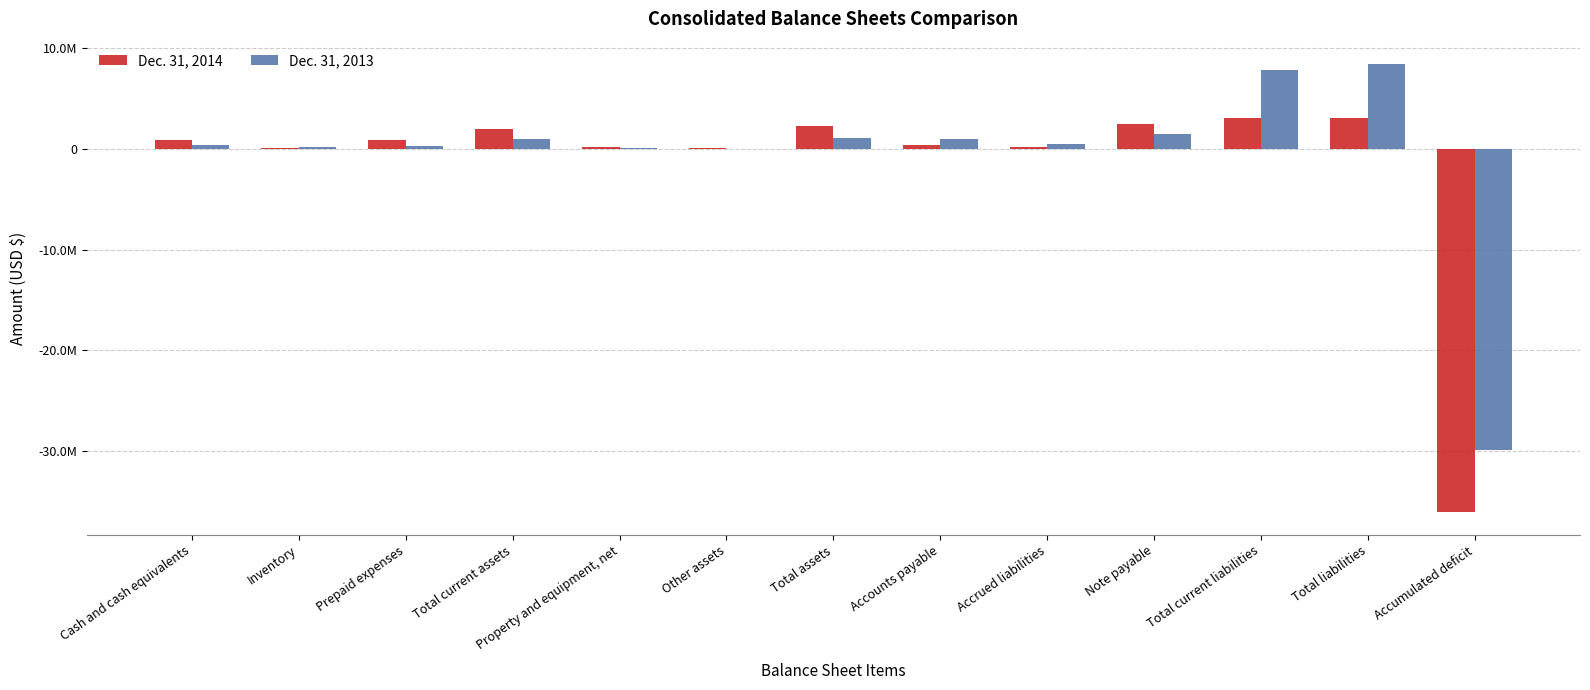

What is the difference between the maximum and minimum values in the Dec. 31, 2013 series?

38350000